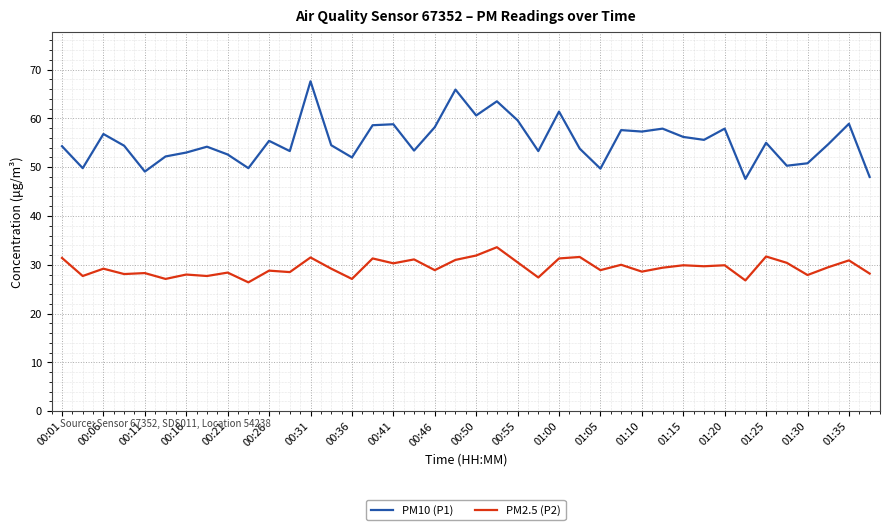

What is the difference between the maximum and minimum values in the PM10 (P1) series?

20.0